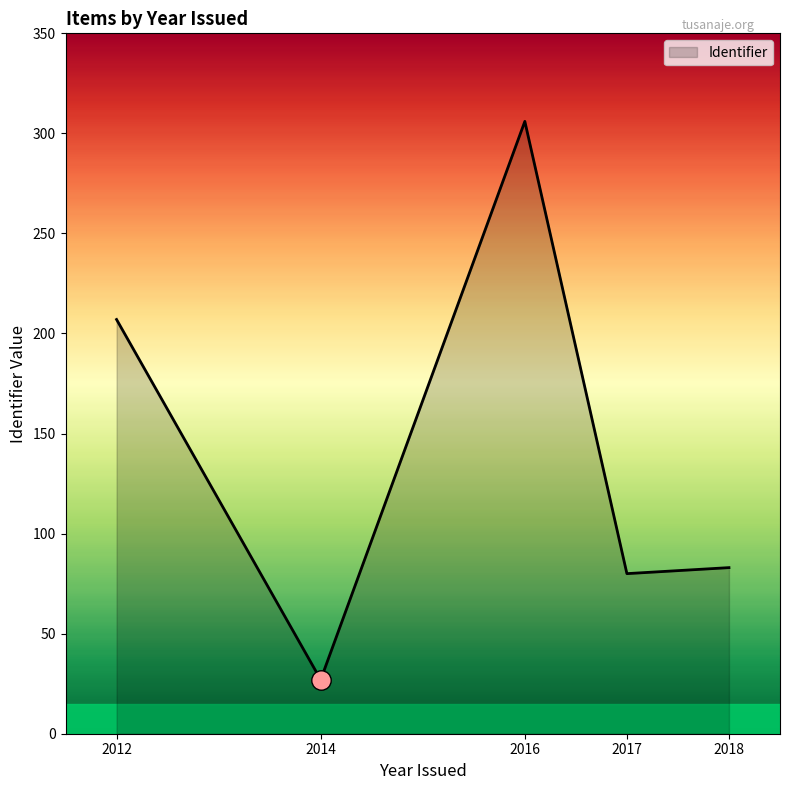

Reading left to right, extract all data points from this chart.

207	27	306	80	83